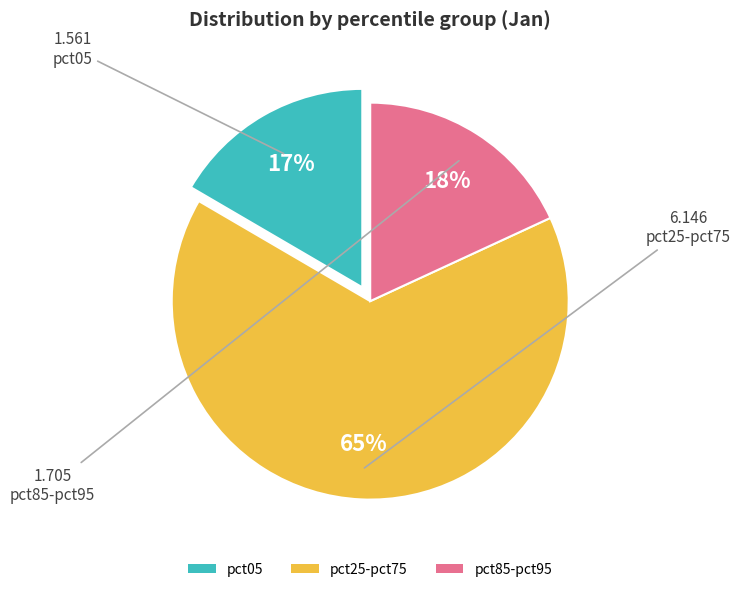

Does any single category account for the majority?

Yes